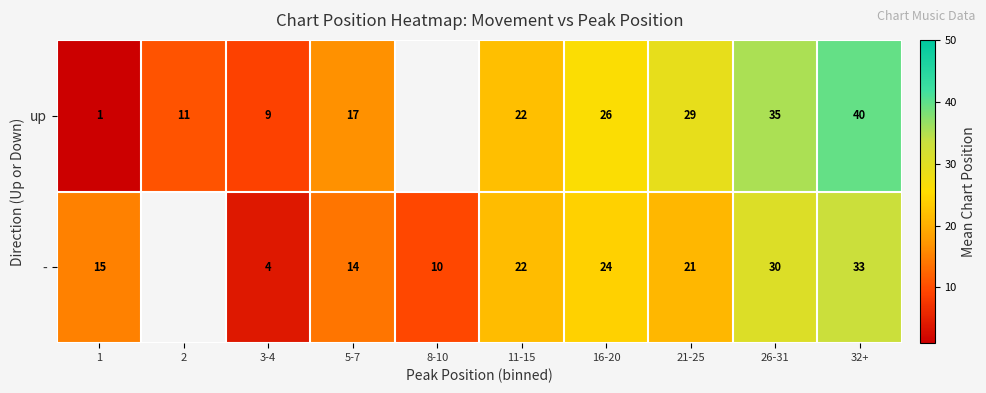

Which label corresponds to the largest value in the chart?

32+